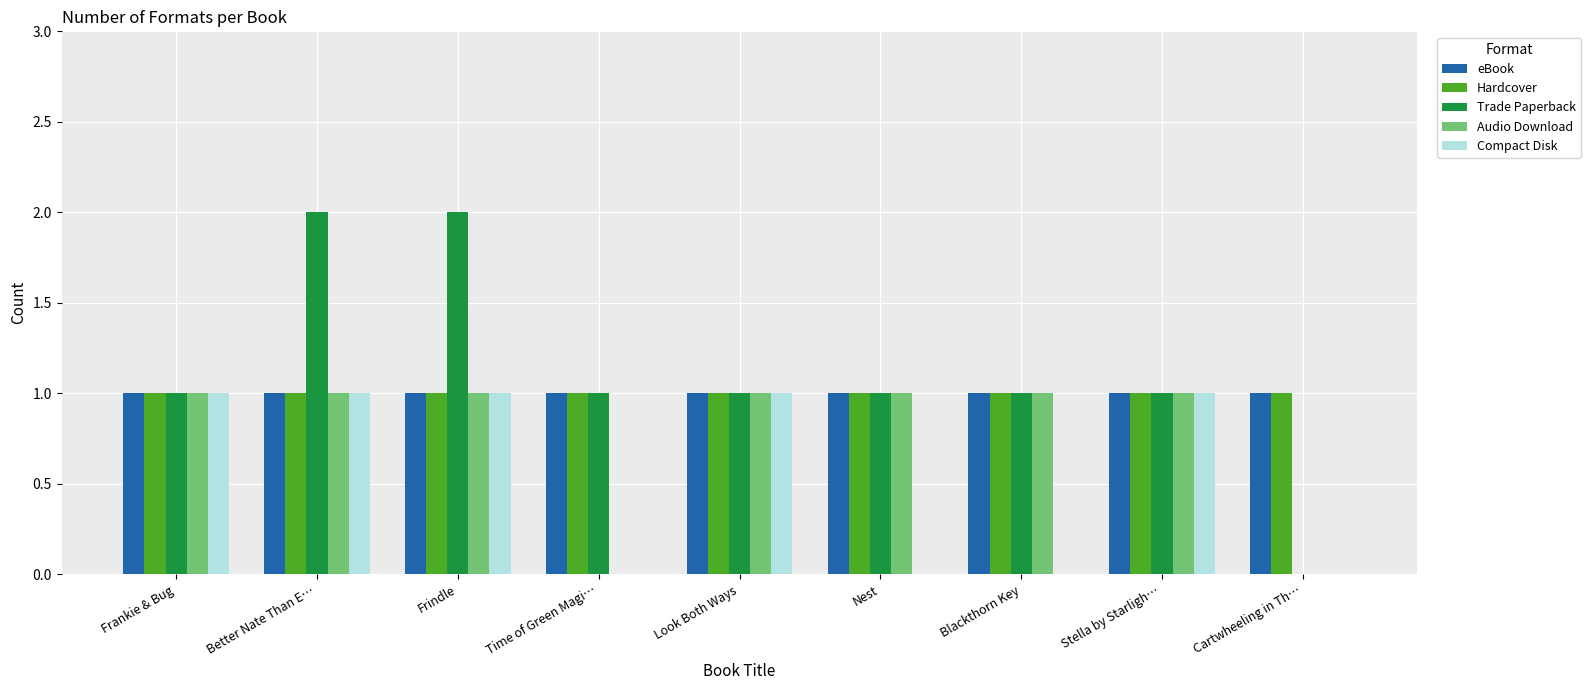

The Compact Disk series shows 0 at Frindle. True or false?

False